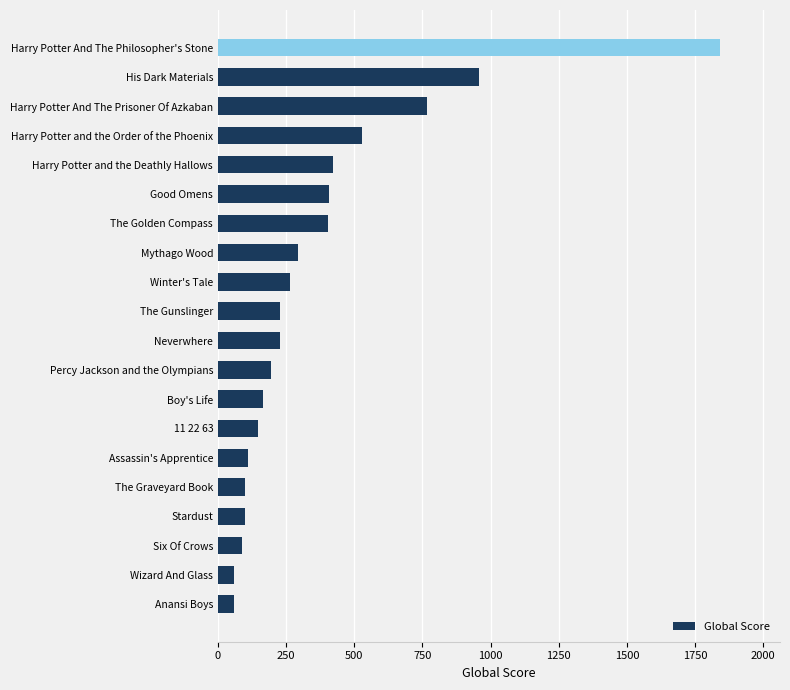

Which label corresponds to the largest value in the chart?

Harry Potter And The Philosopher's Stone